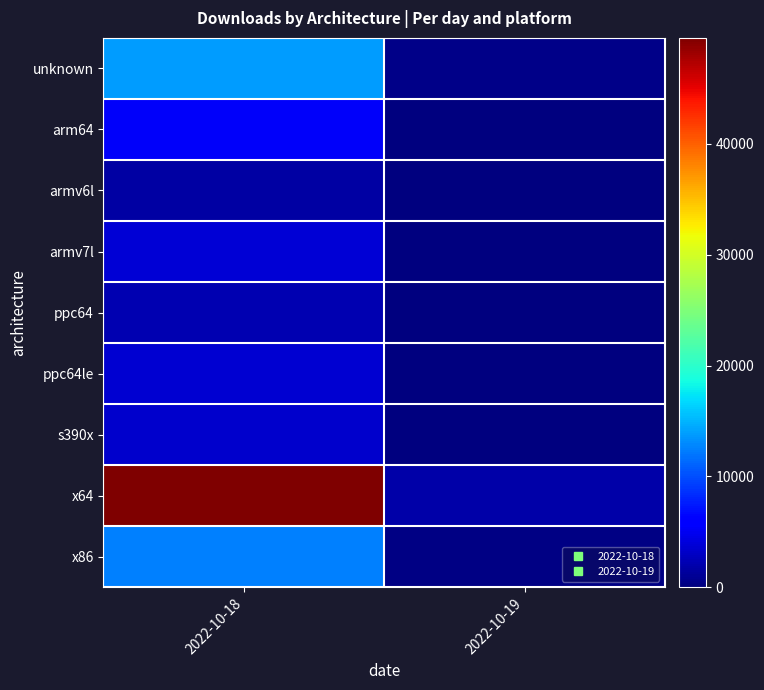

Between 2022-10-19 and 2022-10-18, which is larger?

2022-10-18